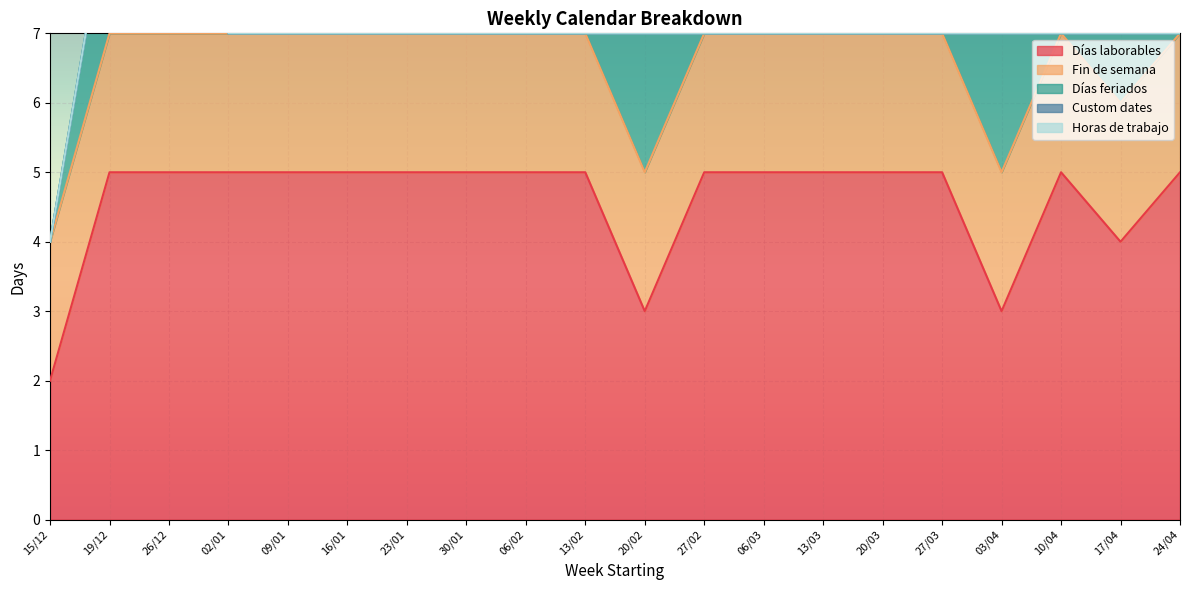

Which series has the largest total across all categories?

Días laborables